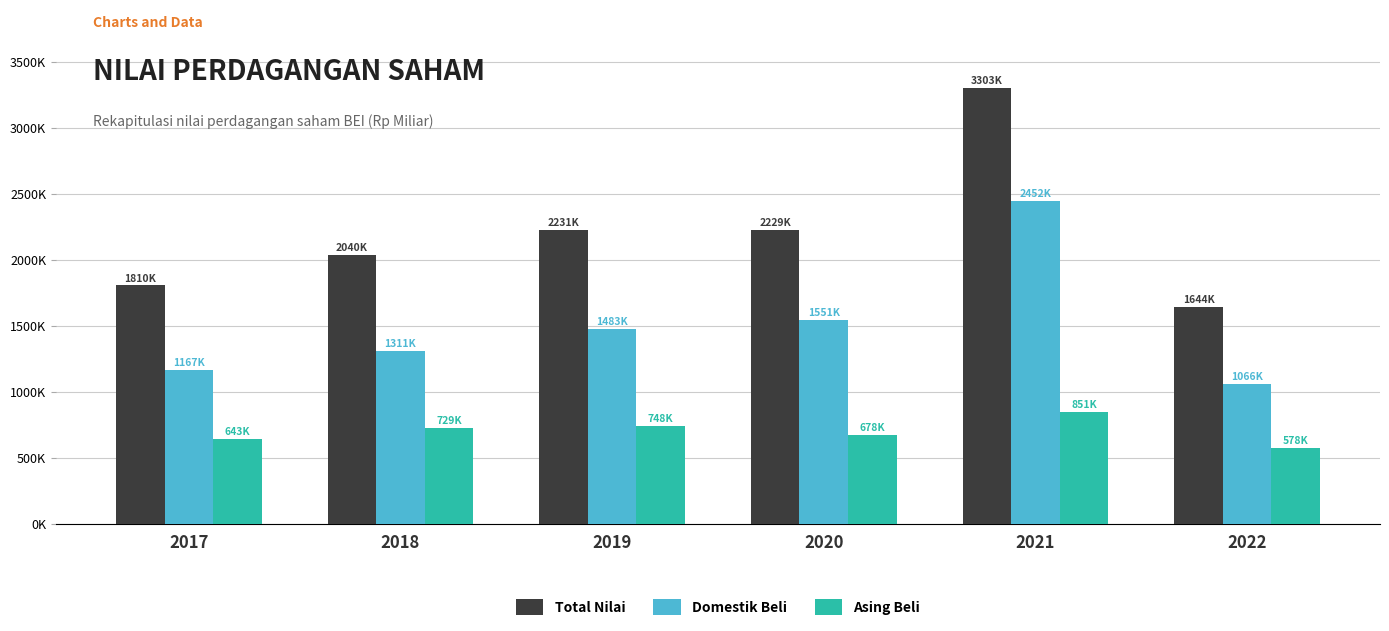

Does the chart contain stacked bars?

No